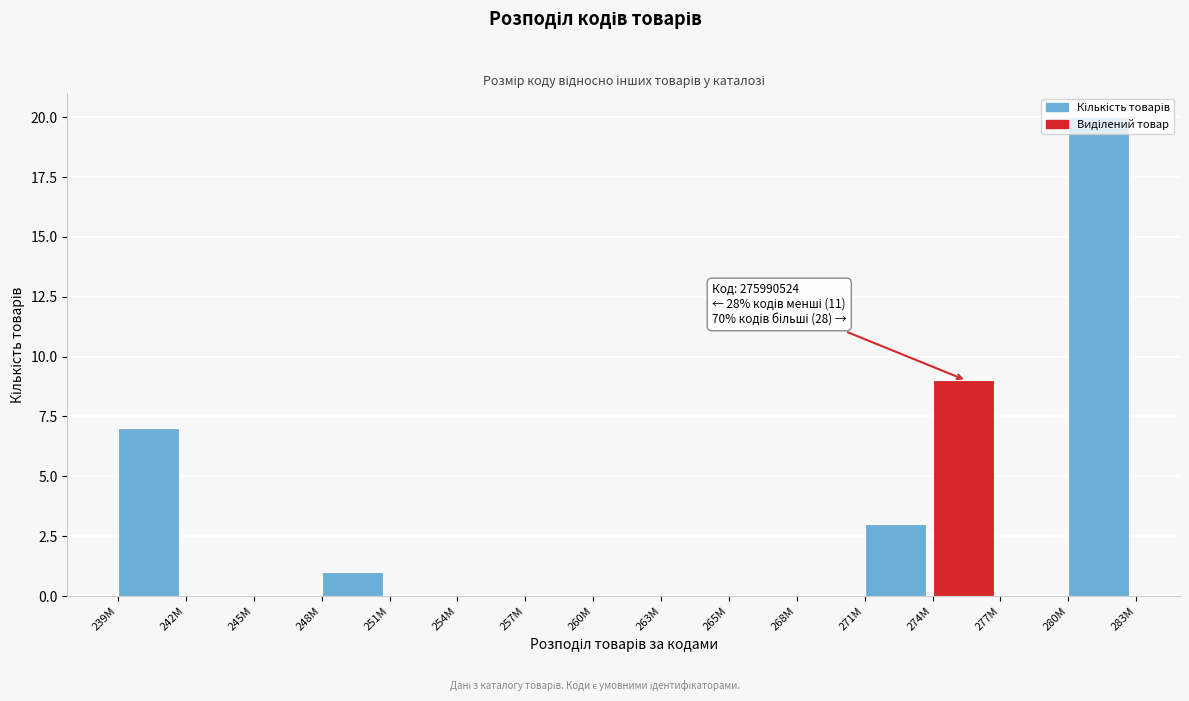

The chart shows a value of -12 at 260M. True or false?

False